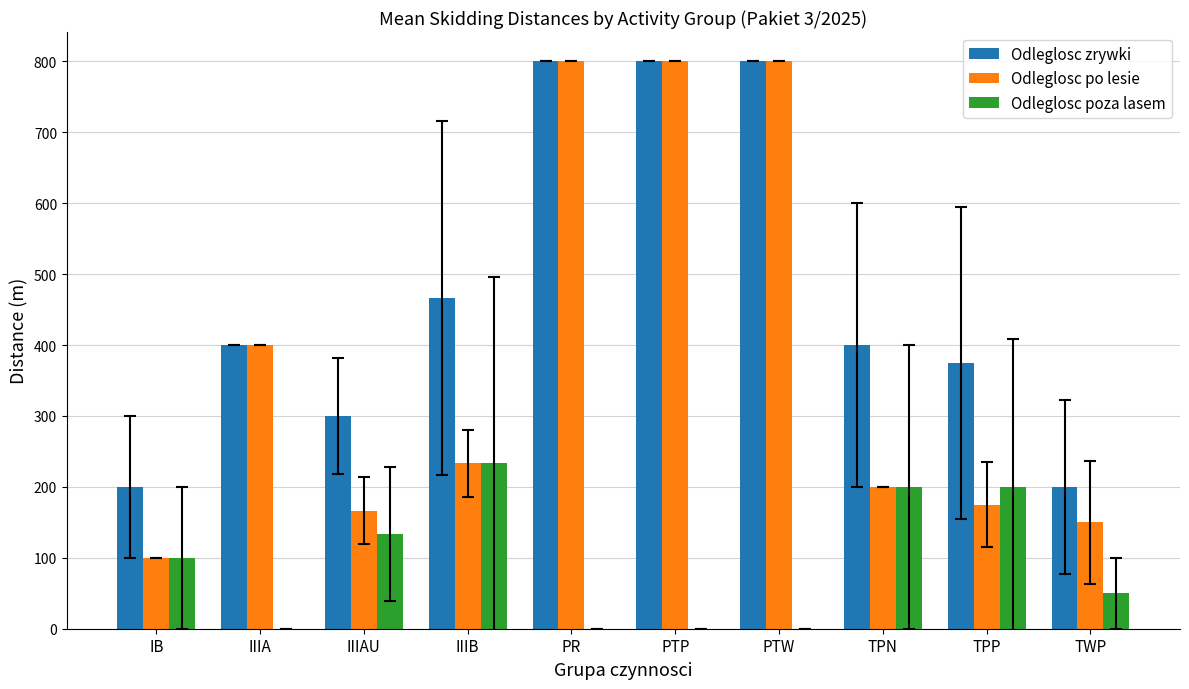

The Odleglosc po lesie series shows 166.7 at IIIAU. True or false?

True